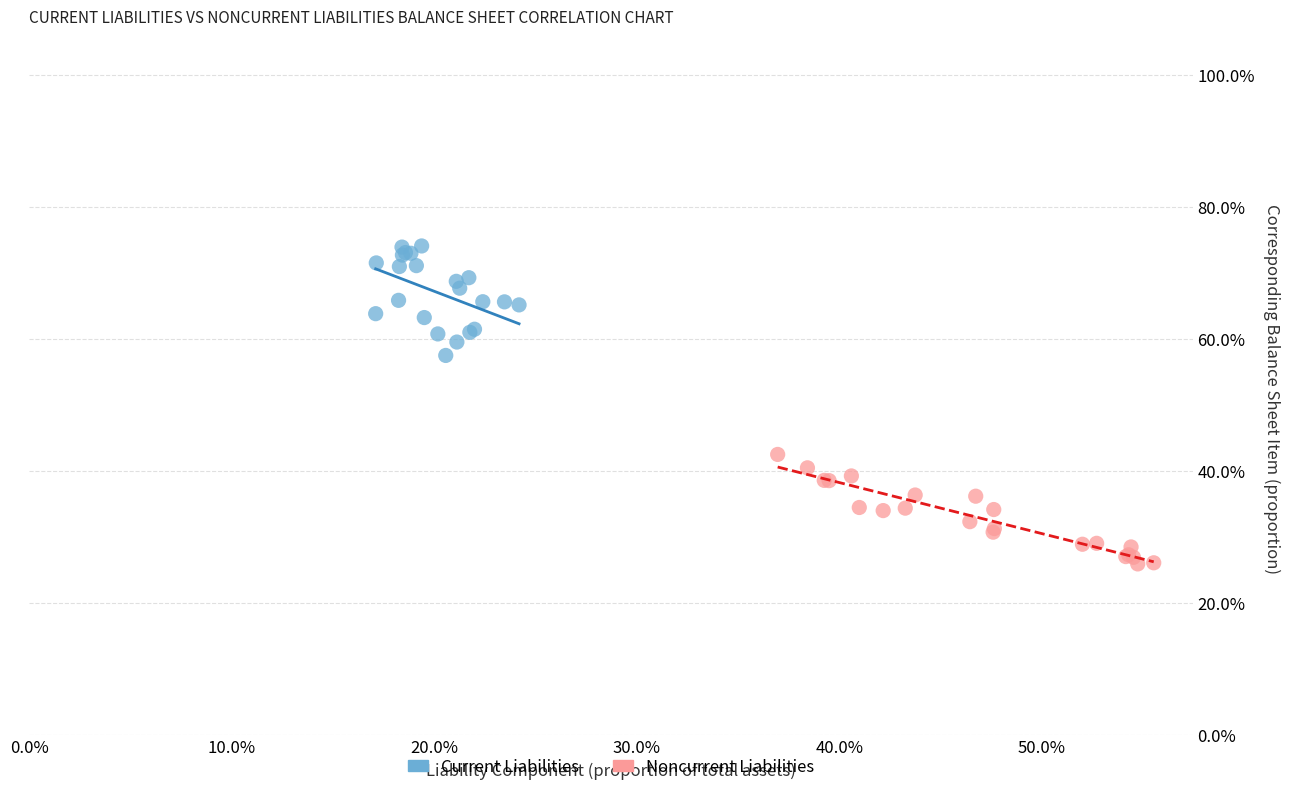

Which series contains the highest Y value?

Current Liabilities